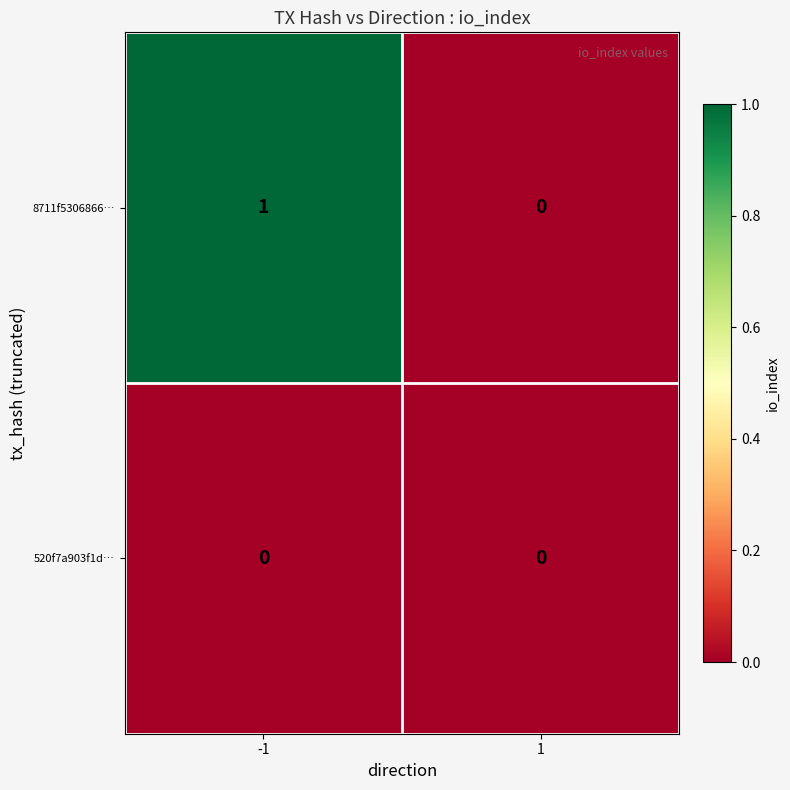

Is the value of 8711f5306866… at -1 greater than the value of 520f7a903f1d… at -1?

Yes